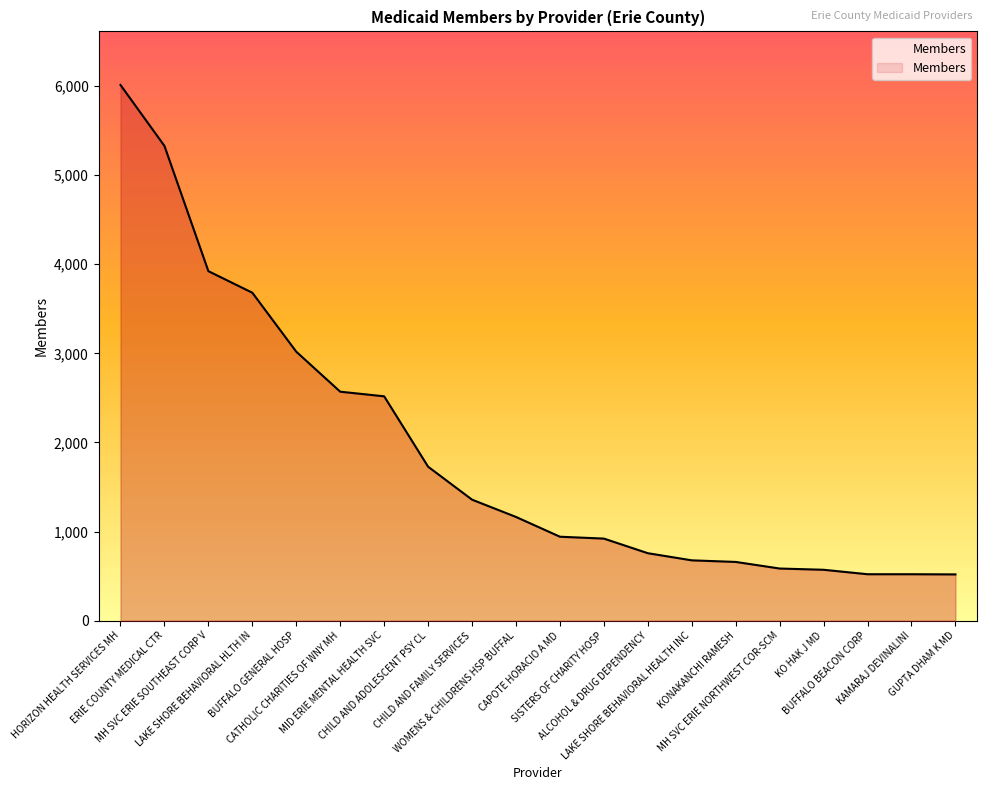

What is the minimum value shown in the chart?

519